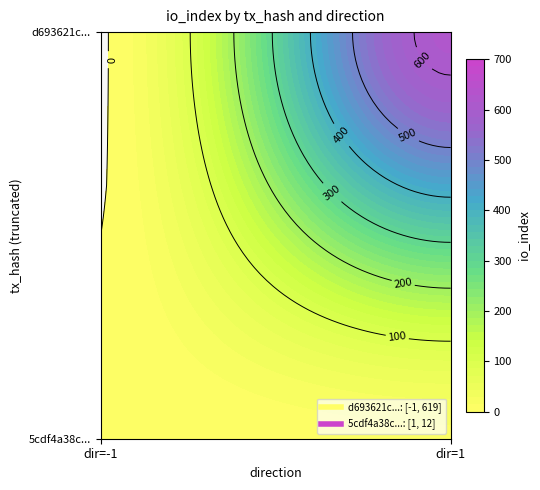

Between 0 and 1, which series saw the biggest shift?

d693621c9f4780a5165aac8a5c9ed94f0b222f8